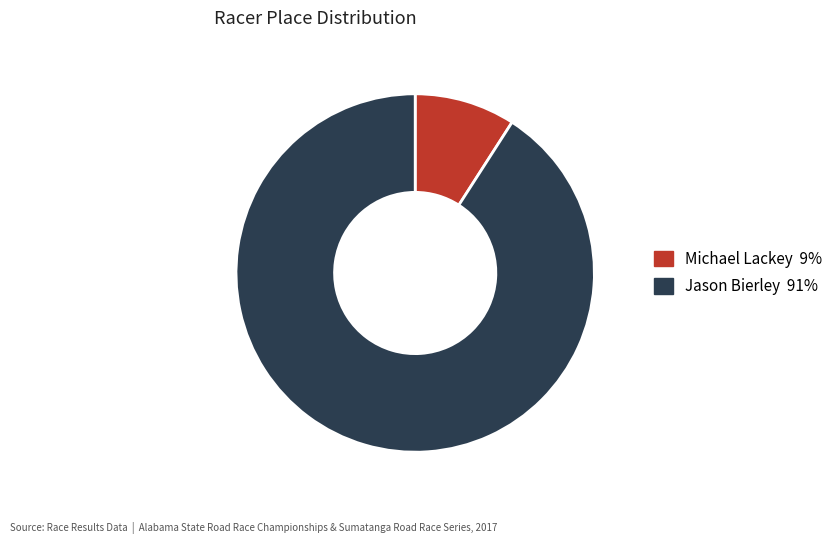

True or false: Michael Lackey accounts for 9% of the total.

True